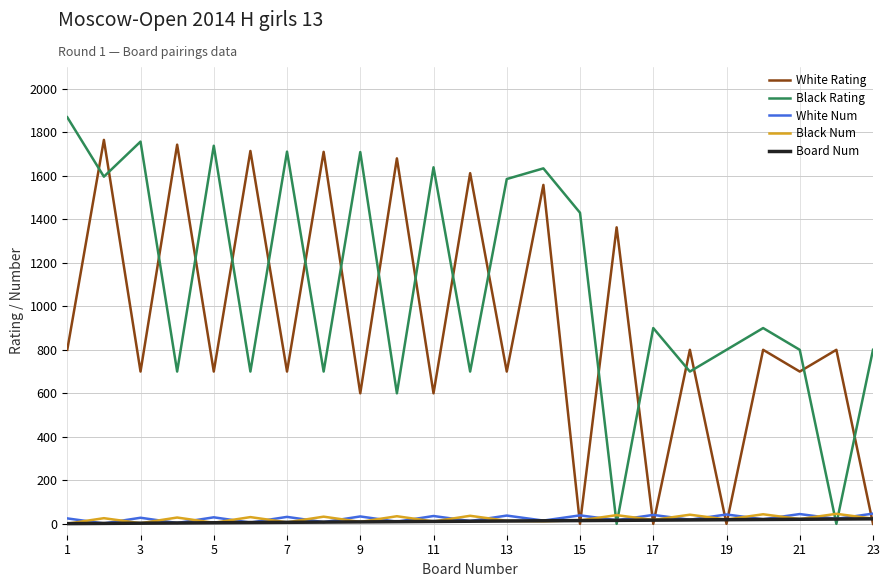

What is the maximum value shown in the chart?

1869